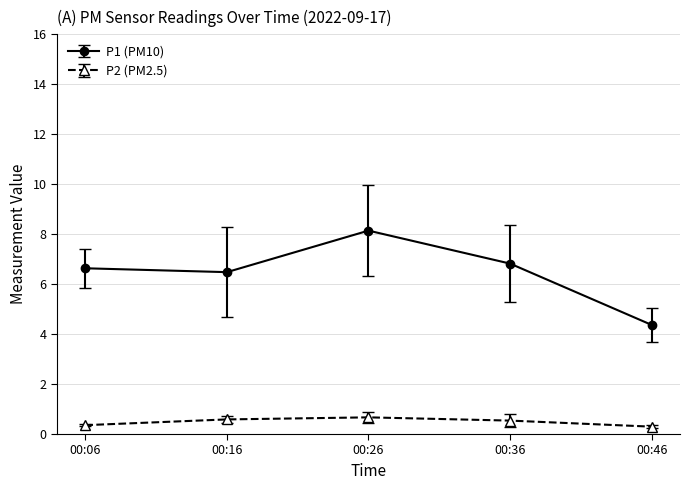

What is the difference between the maximum and minimum values in the P2 (PM2.5) series?

0.4